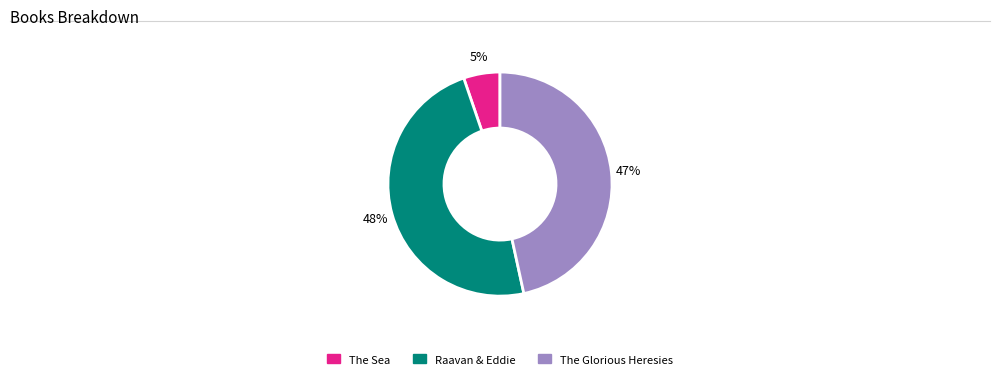

Is it true that The Sea is 5% of the pie?

True